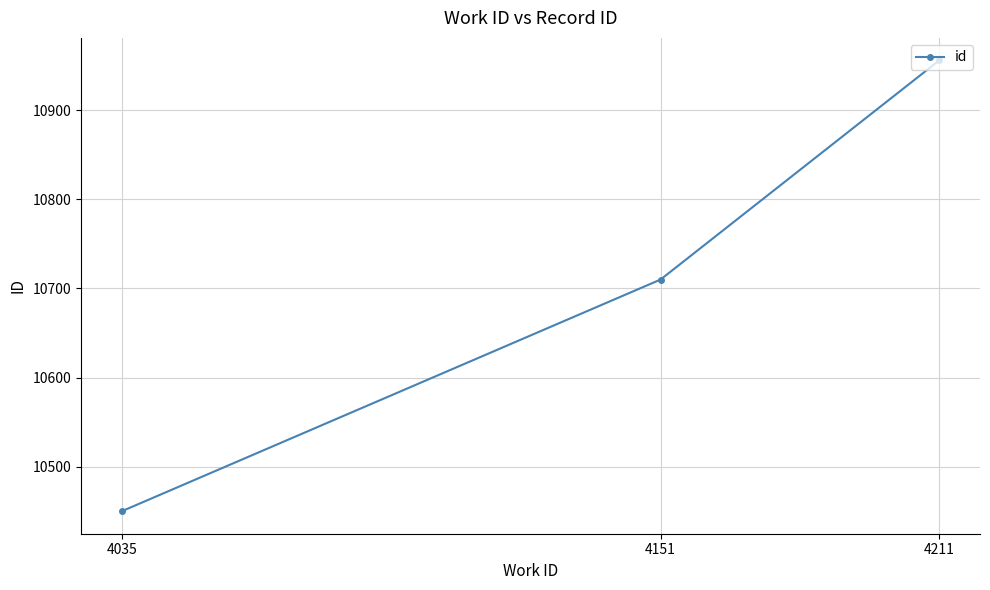

What is the change in value from 4035 to 4211?

+506